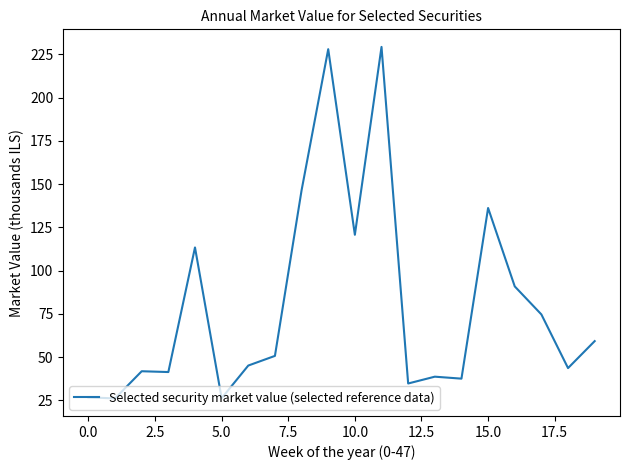

What is the difference between the maximum and minimum values?

203.2